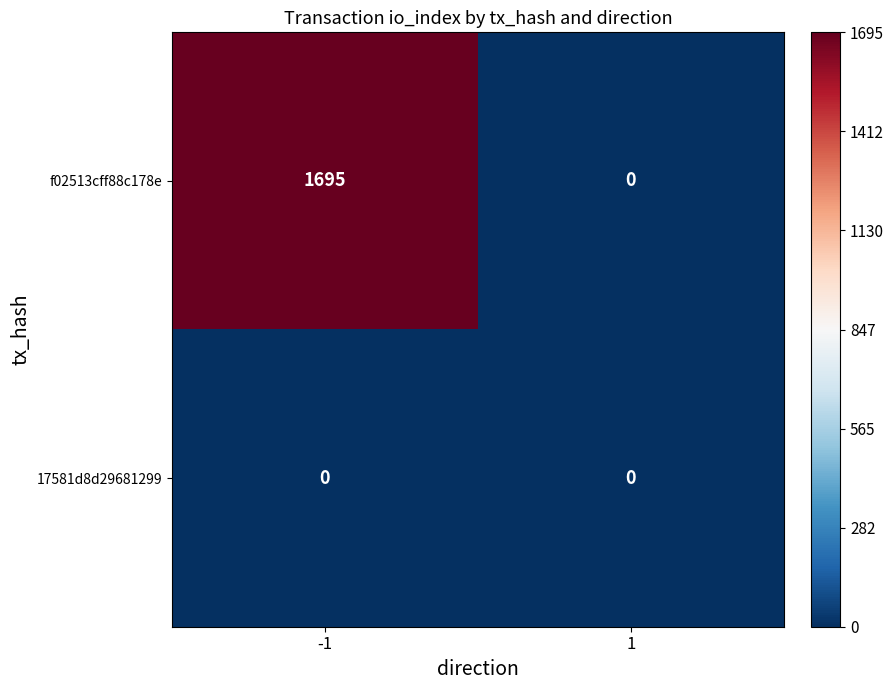

At which category is the sum across all series the highest?

-1